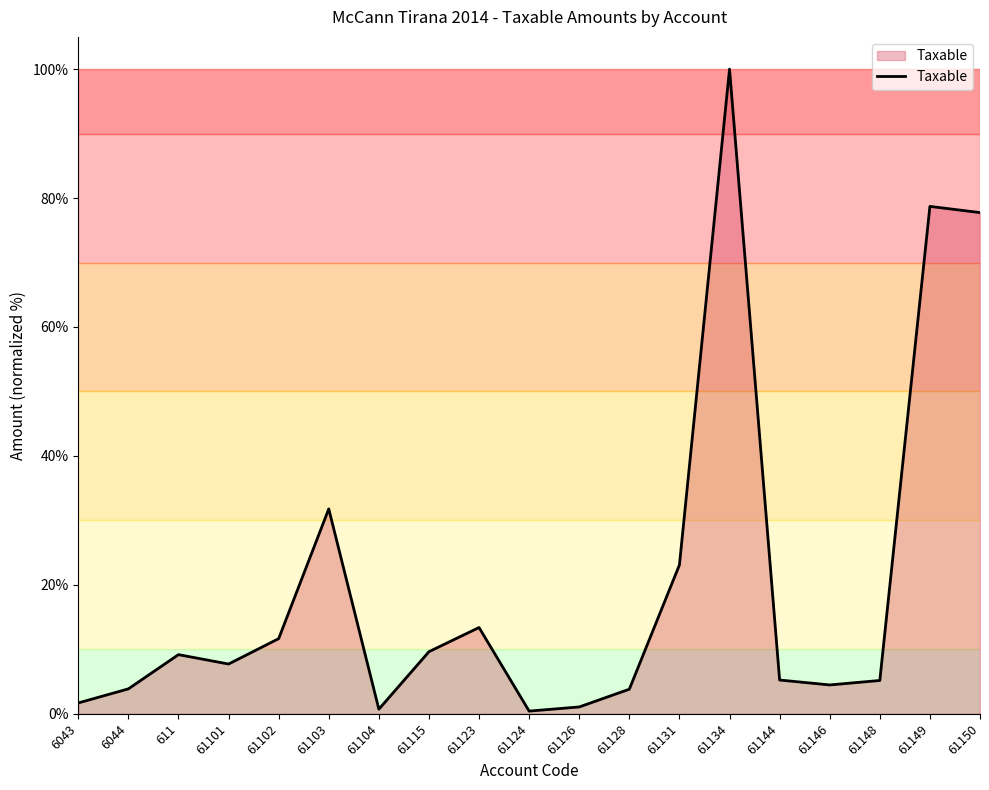

At which category does the data reach its first local valley?

61101